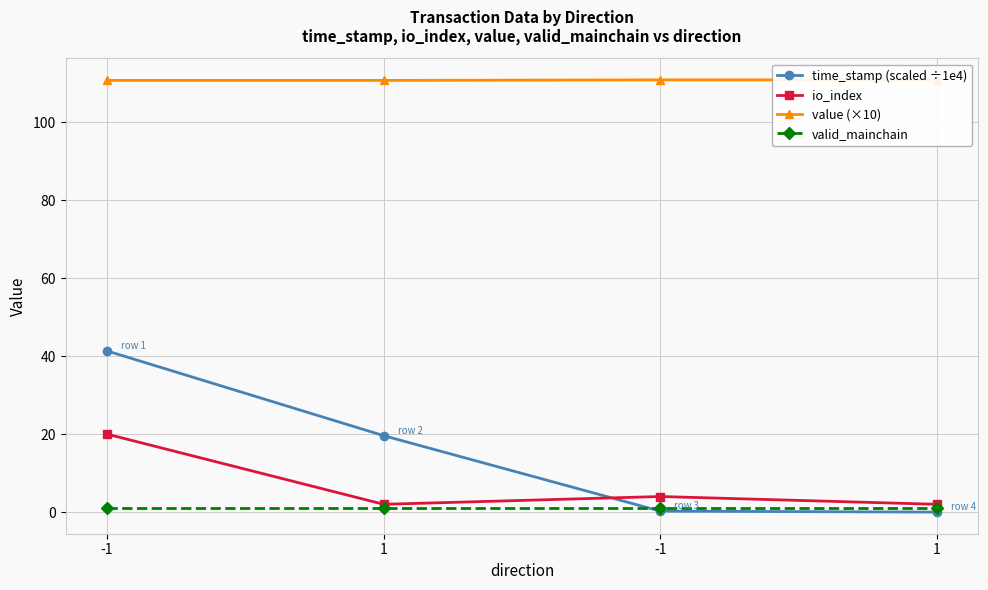

Which series has the widest spread of values?

time_stamp (scaled ÷1e4)